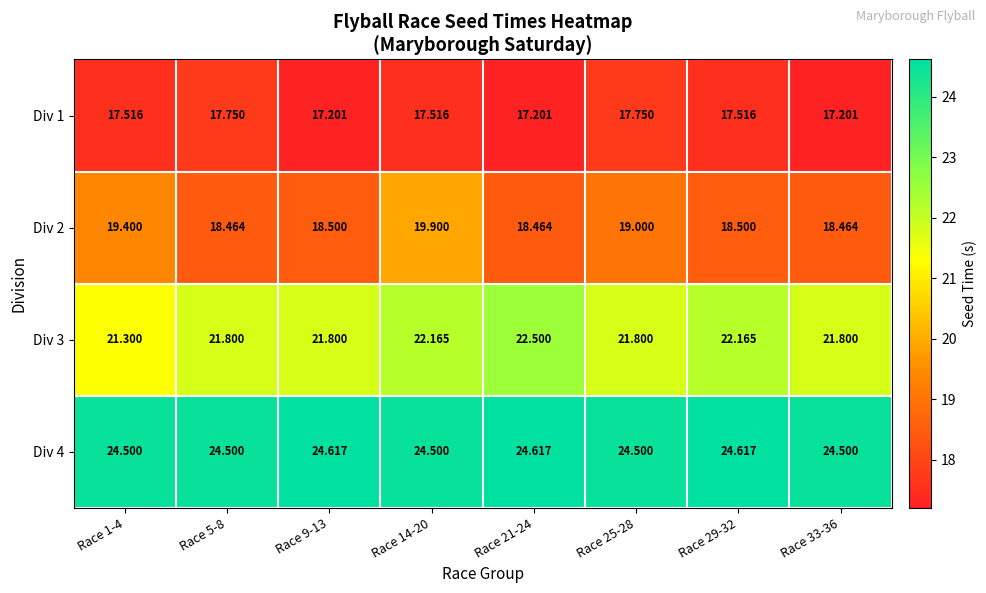

Is the value of Div 4 at Race 9-13 greater than the value of Div 1 at Race 9-13?

Yes